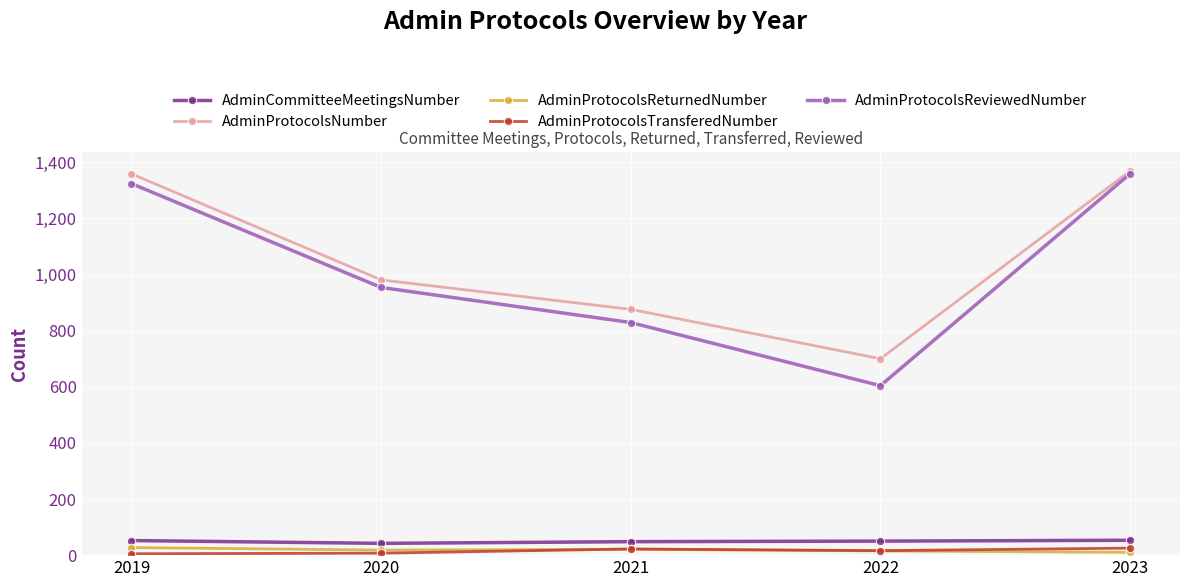

Which series has the widest spread of values?

AdminProtocolsReviewedNumber